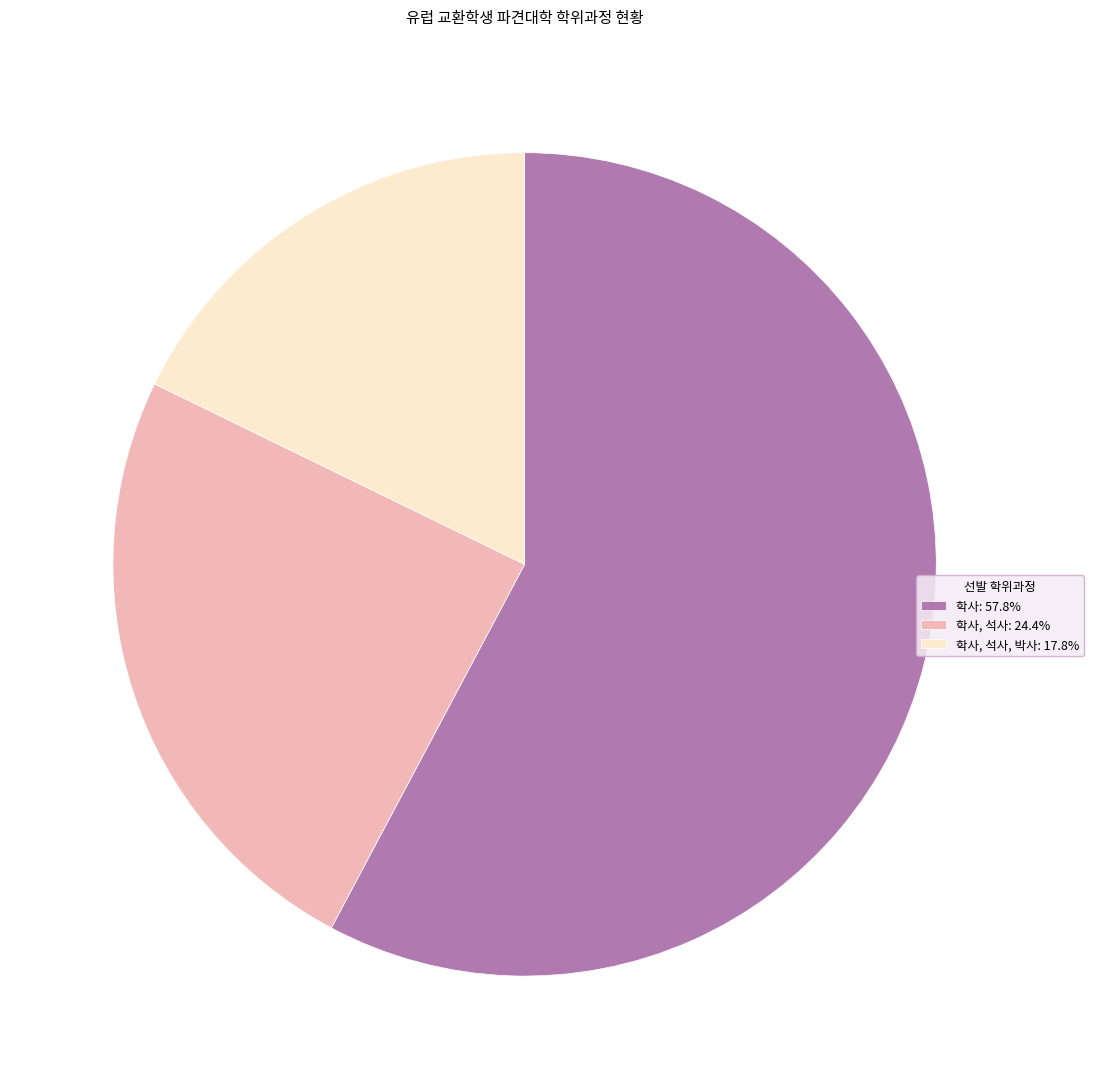

Is the sum of 학사, 석사: 24.4% and 학사: 57.8% greater than half?

Yes